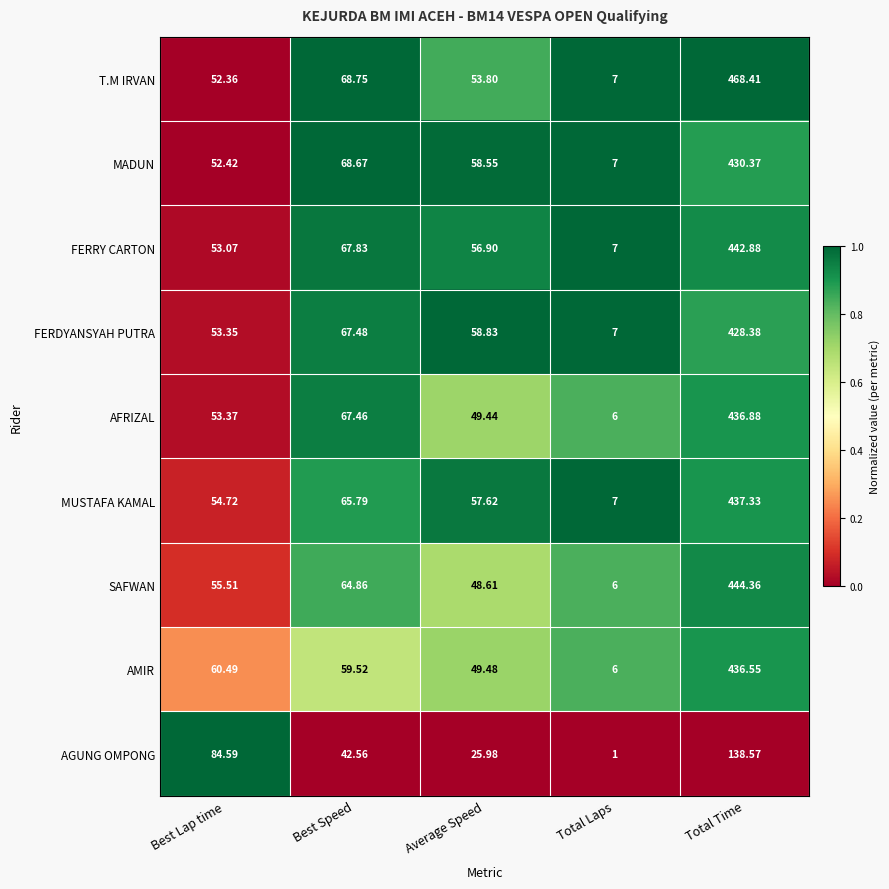

Rank the categories by AGUNG OMPONG value from lowest to highest.

Total Laps, Average Speed, Best Speed, Best Lap time, Total Time